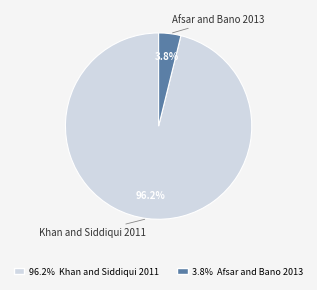

To the nearest percent, what portion does Afsar and Bano 2013 represent?

4%